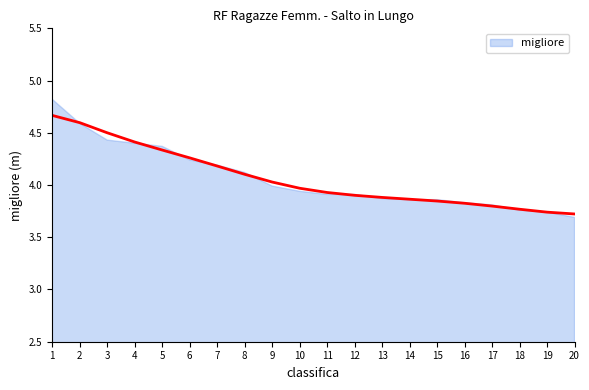

What is the change in value from 12 to 17?

-0.1